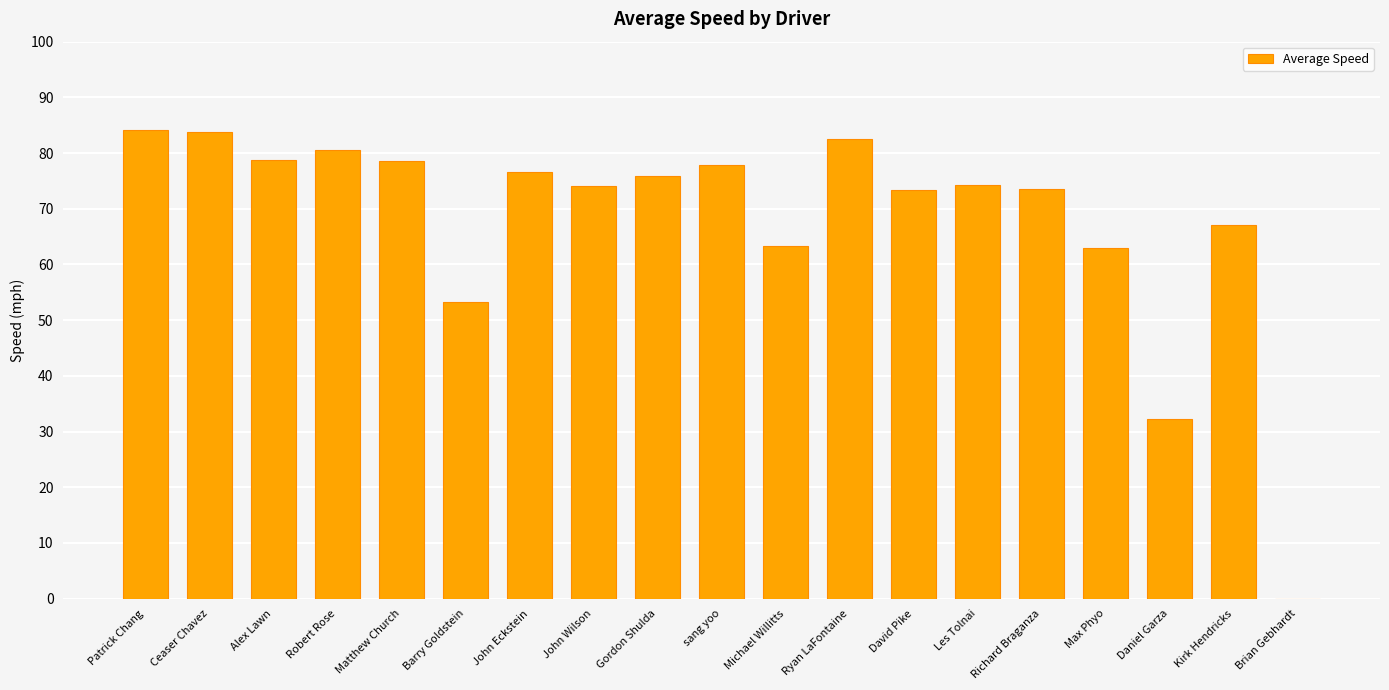

What value does the data have at David Pike?

73.3